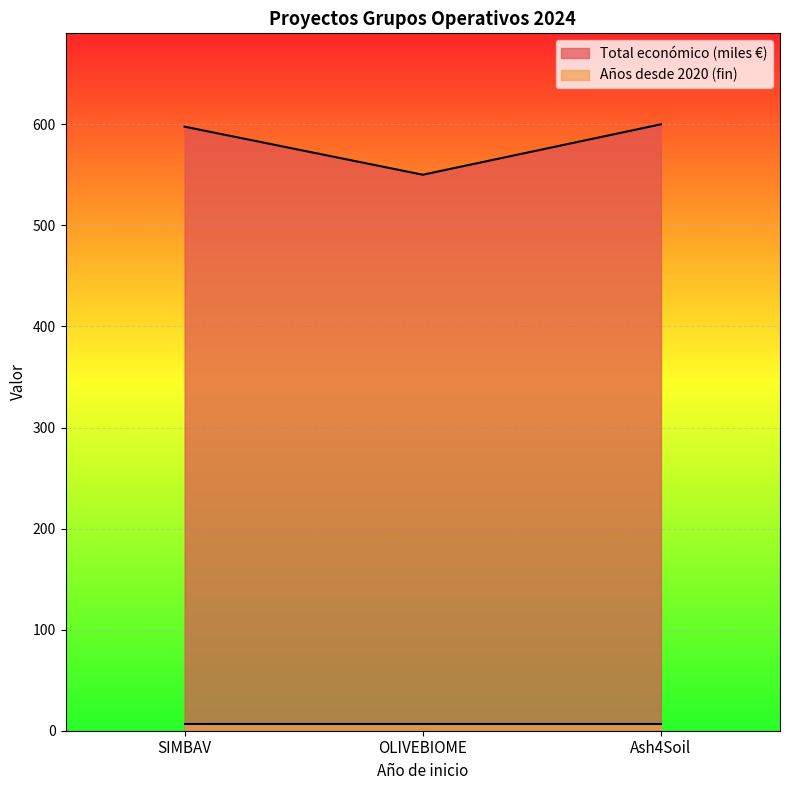

Rank the categories by value from highest to lowest.

Ash4Soil, SIMBAV, OLIVEBIOME